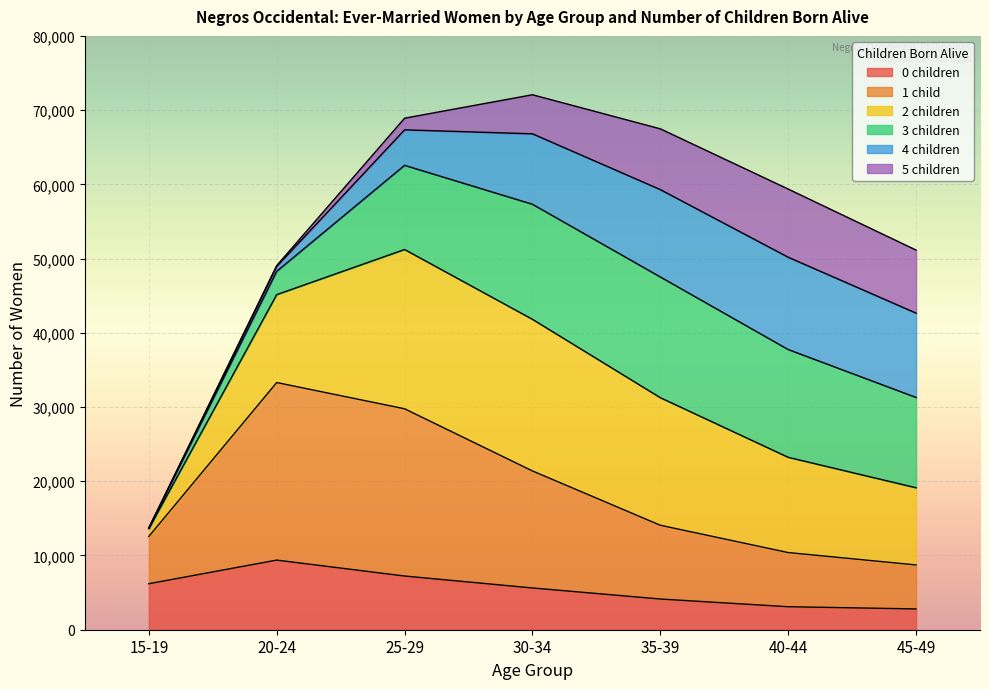

True or false: 2 children has more than 1 points higher than both neighbors.

False